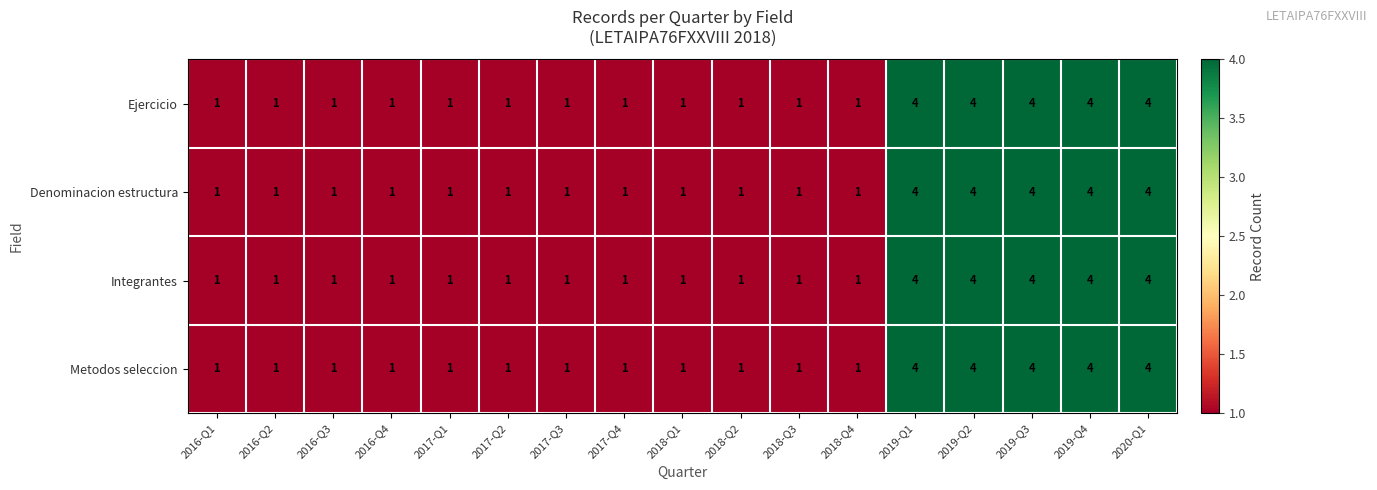

How many categories are shown in the chart?

17